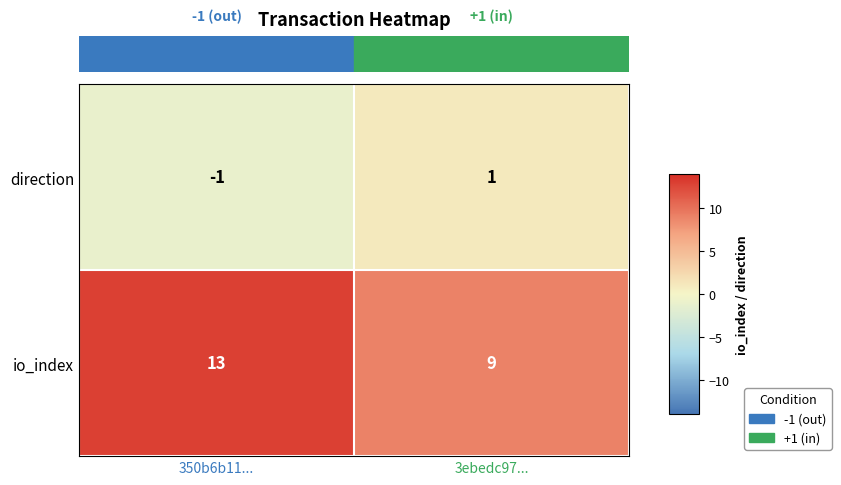

Reading left to right, transcribe all the data shown in this chart.

direction: -1	1
io_index: 13	9